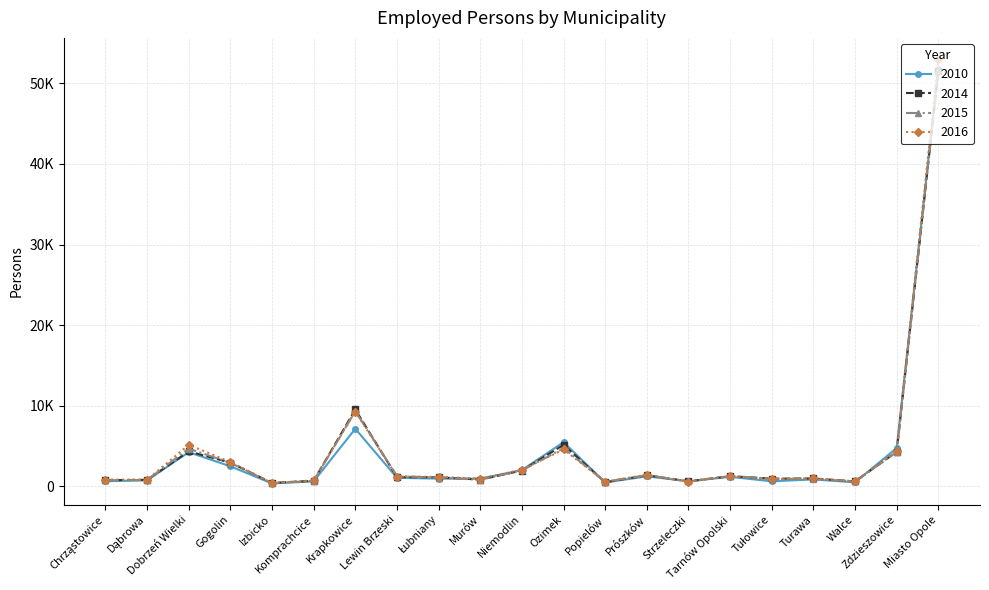

Reading left to right, extract all data points from this chart.

2010: 625	718	4223	2468	339	598	7131	1046	937	940	1998	5462	464	1222	609	1165	604	846	476	4742	51837
2014: 741	793	4321	2921	404	678	9525	1121	1107	816	1942	5135	482	1361	601	1247	932	958	591	4270	51591
2015: 746	765	4665	2901	388	660	9307	1272	1050	814	1954	4703	543	1377	585	1259	937	871	597	4267	51655
2016: 829	804	5131	3010	374	726	9271	1199	1153	944	2041	4562	560	1413	551	1268	892	960	618	4330	53019